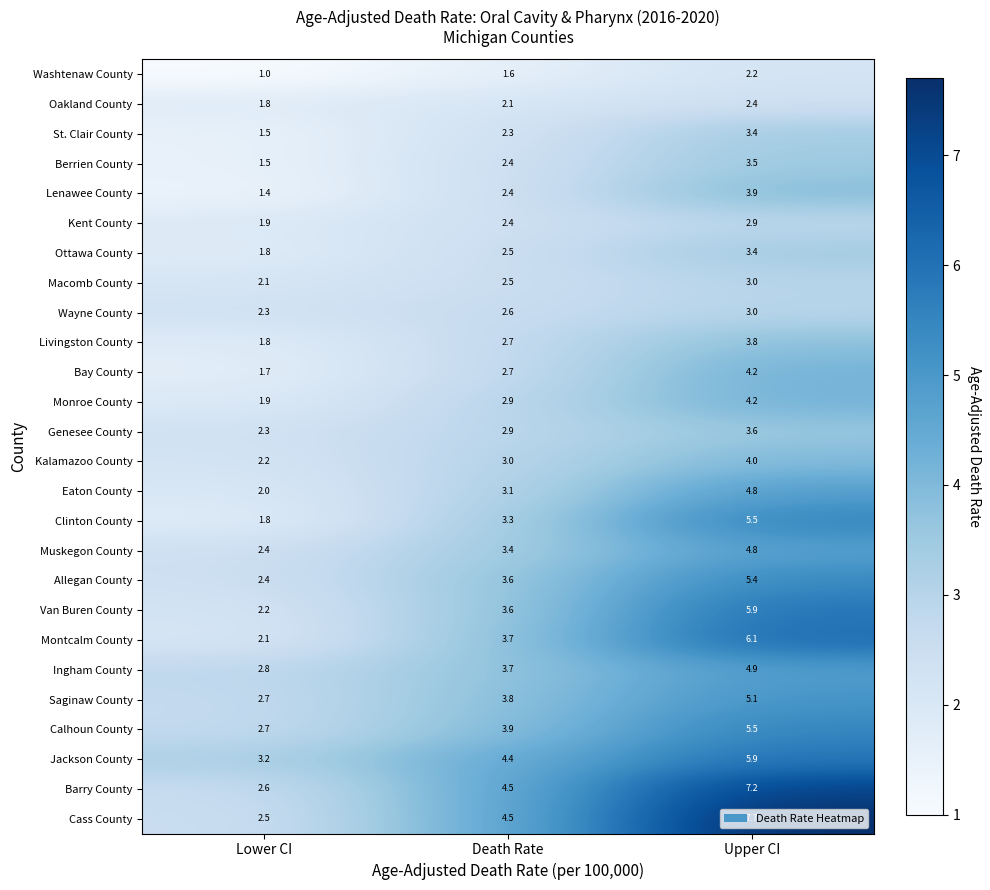

Where is Wayne County nearest to the value 2?

Lower CI